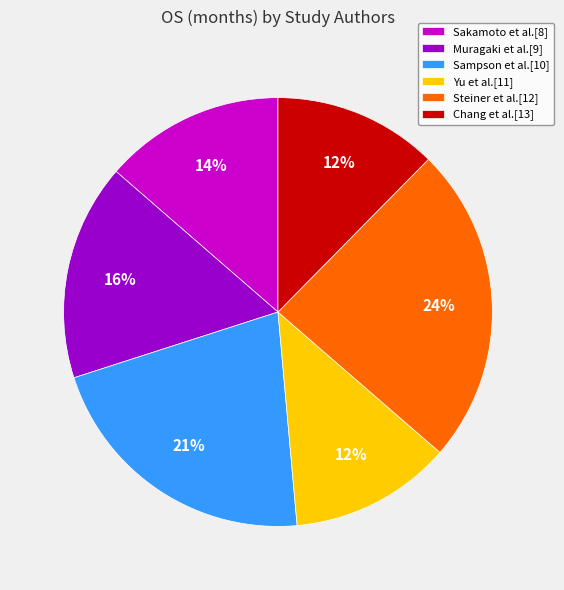

Is there a majority slice in this chart?

No